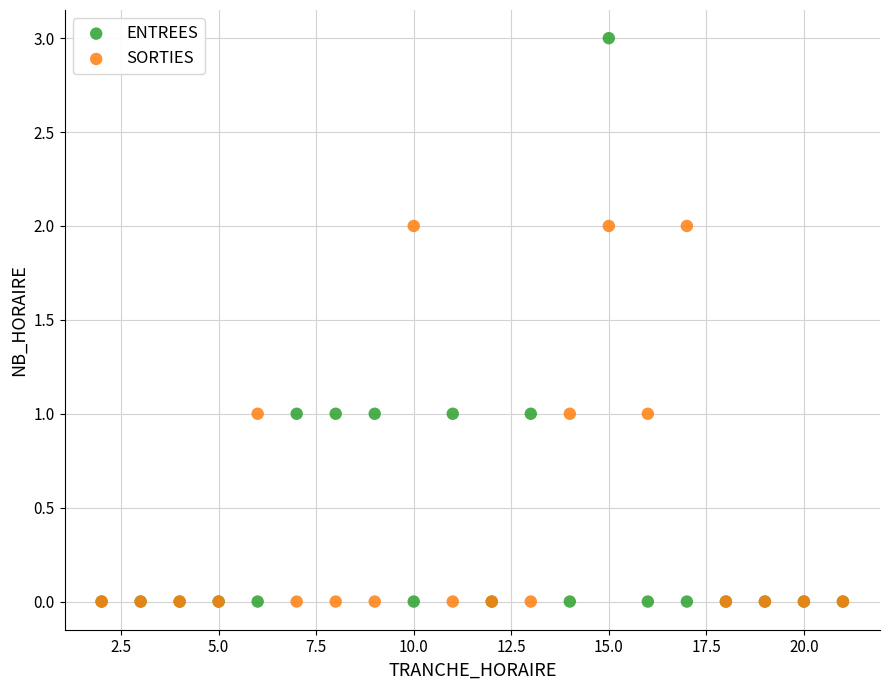

Which series reaches the maximum Y coordinate?

ENTREES